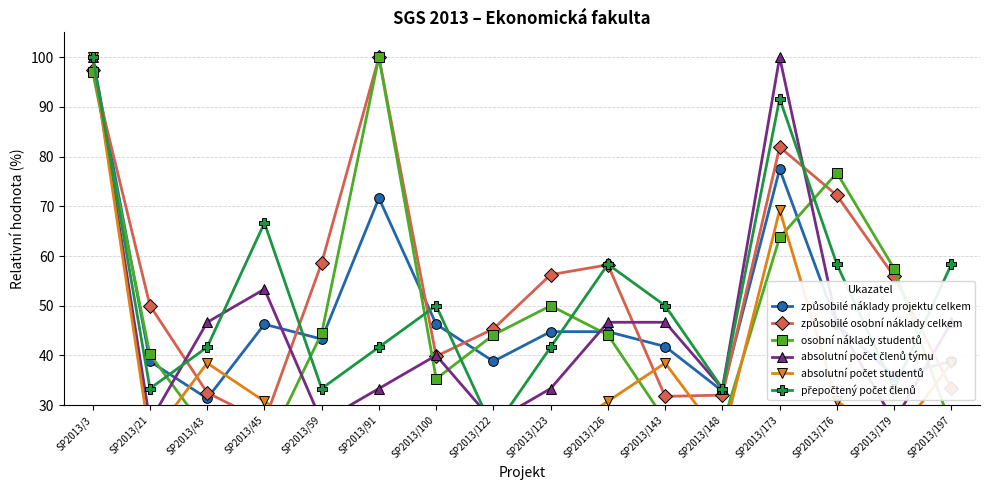

How many lines are shown in the chart?

6